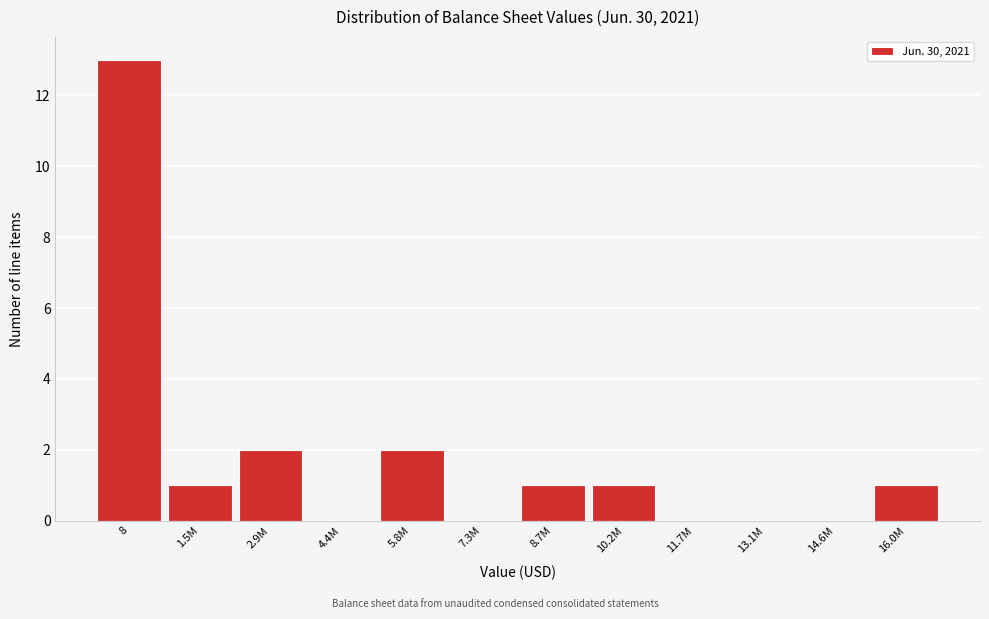

Reading left to right, what are all the values shown in this chart?

8=13	1.5M=1	2.9M=2	4.4M=0	5.8M=2	7.3M=0	8.7M=1	10.2M=1	11.7M=0	13.1M=0	14.6M=0	16.0M=1